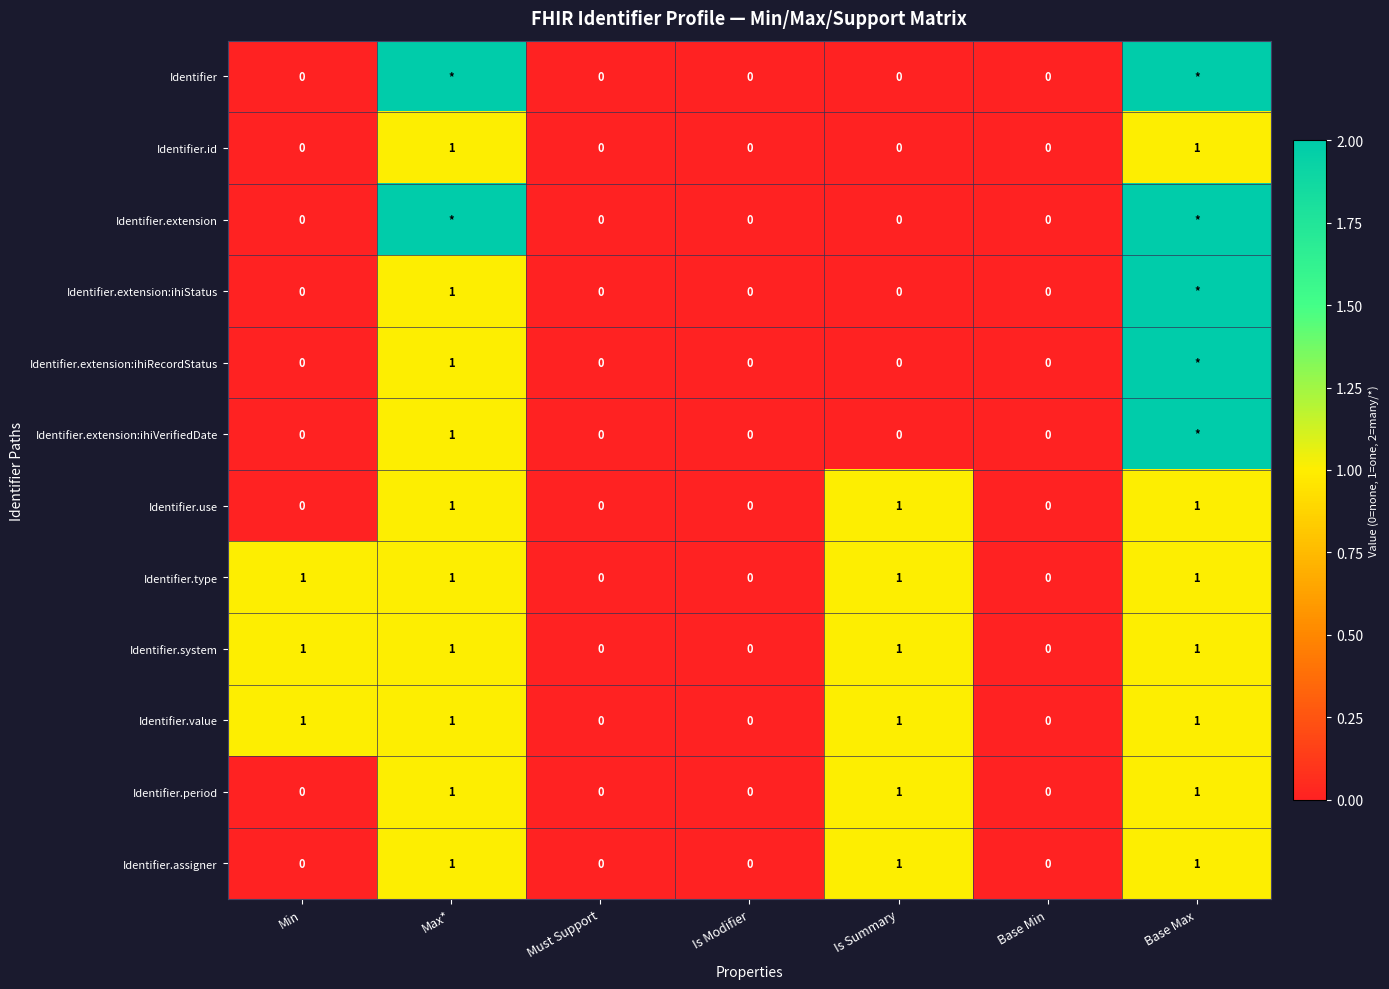

The value of Identifier.system at Base Max is 1. True or false?

True